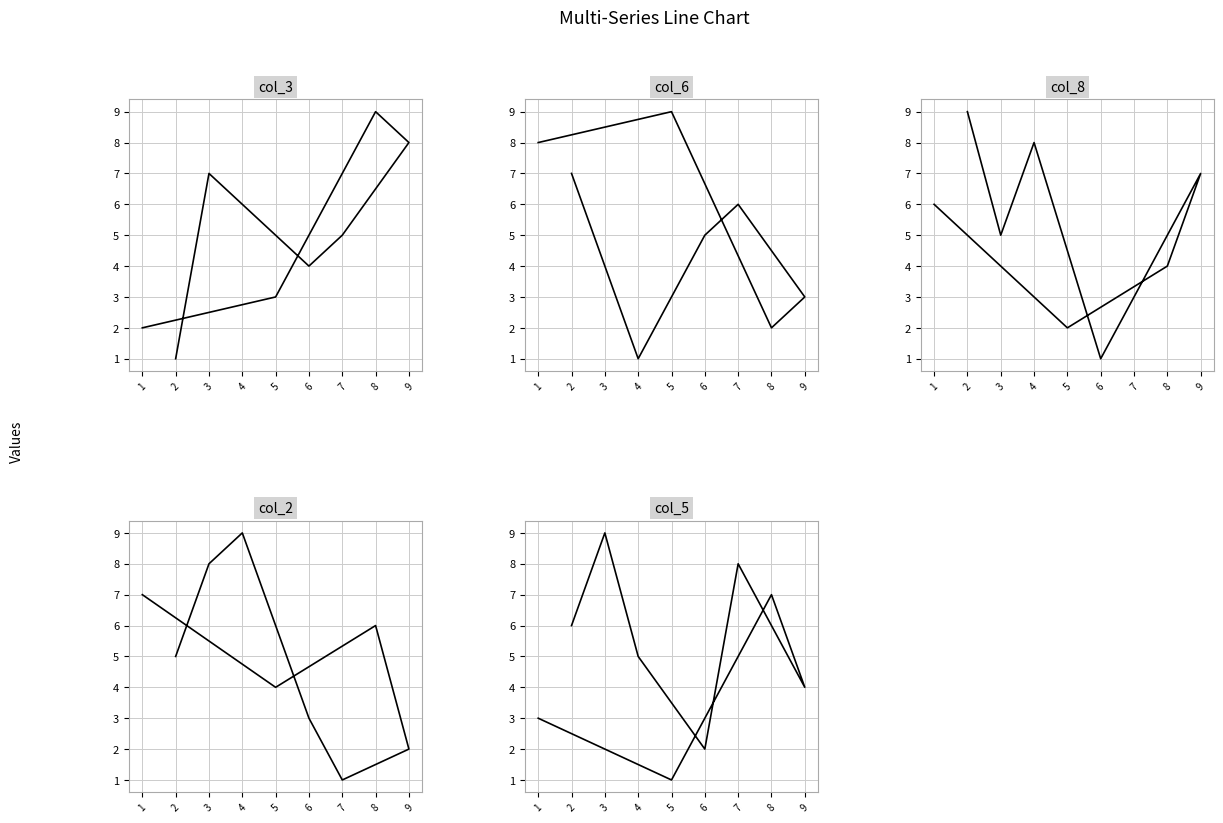

How many intersections are there between col_5 and col_2?

3